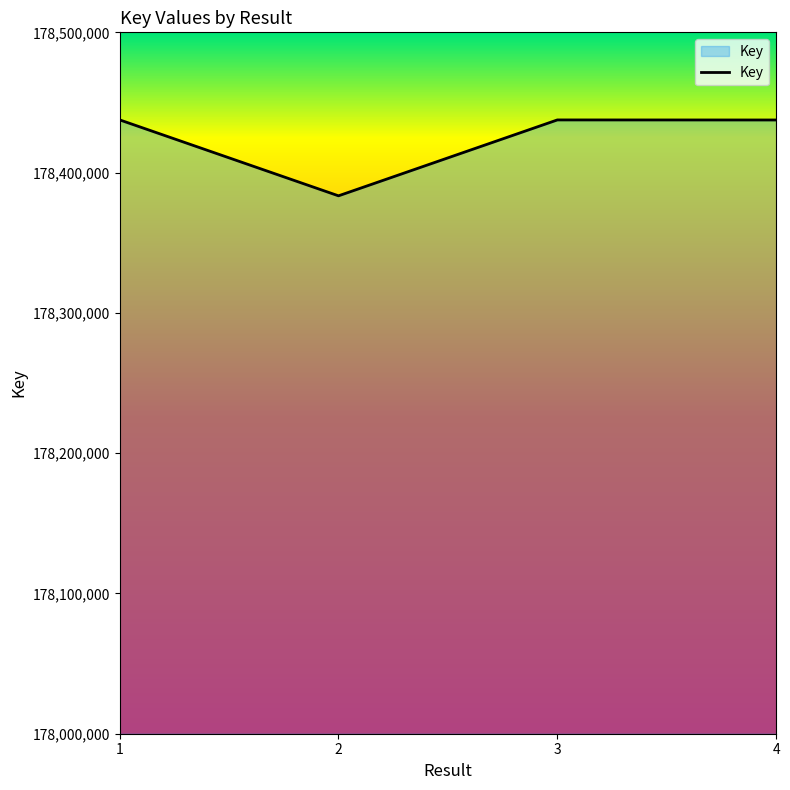

What is the sum of all values?

713696119